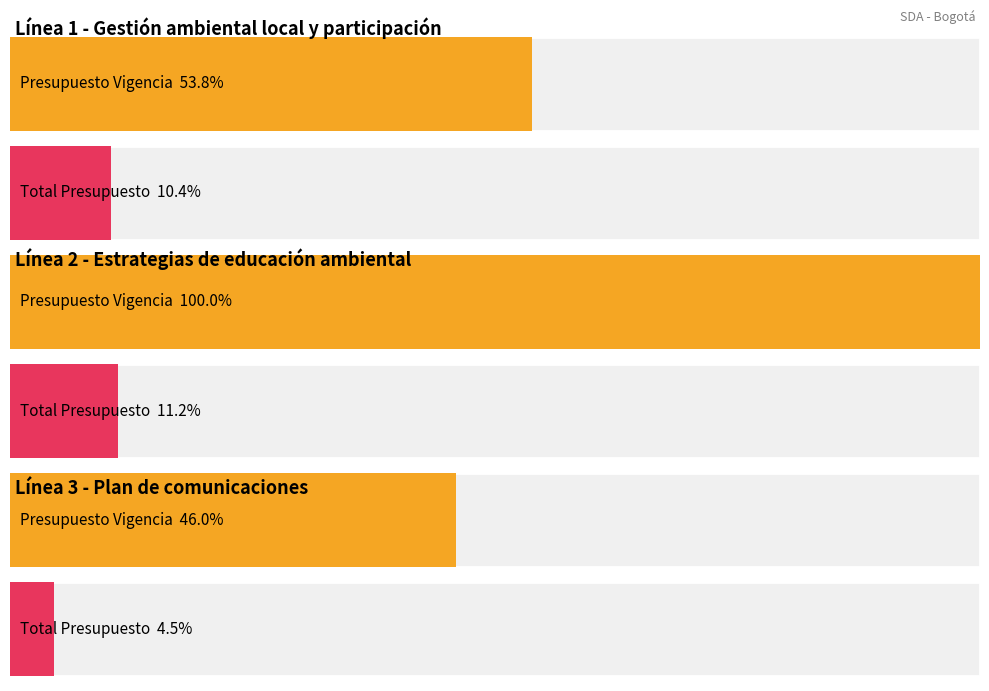

Which series has the widest spread of values?

PRESUPUESTO VIGENCIA